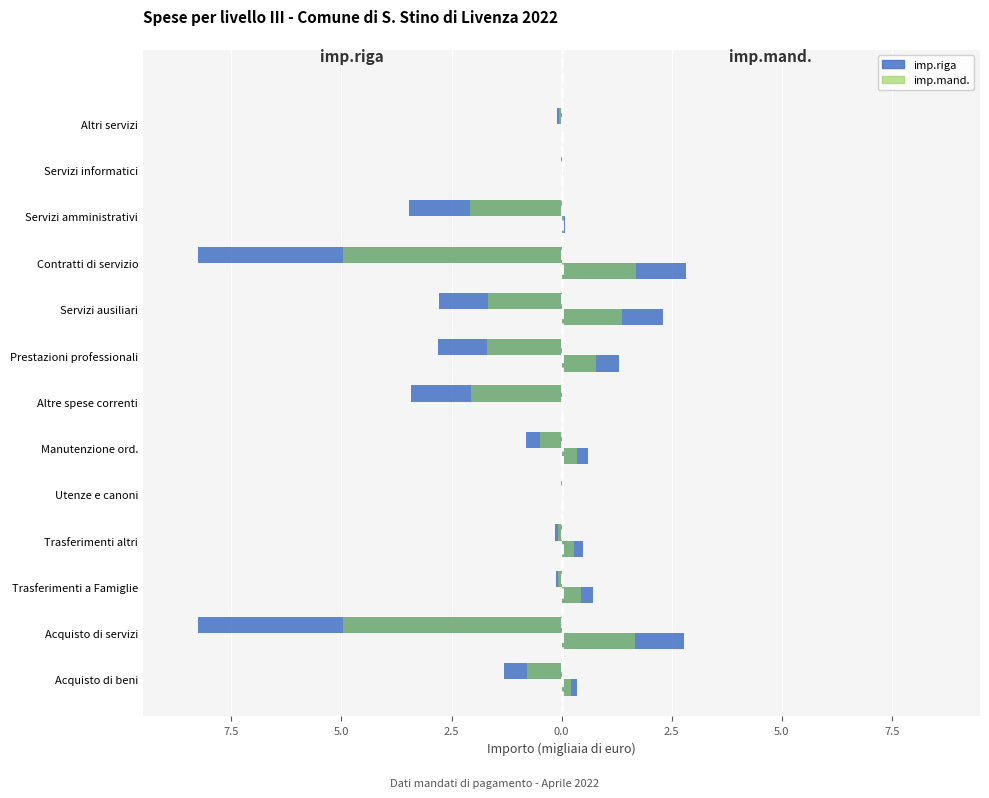

Which series has the widest spread of values?

imp.riga